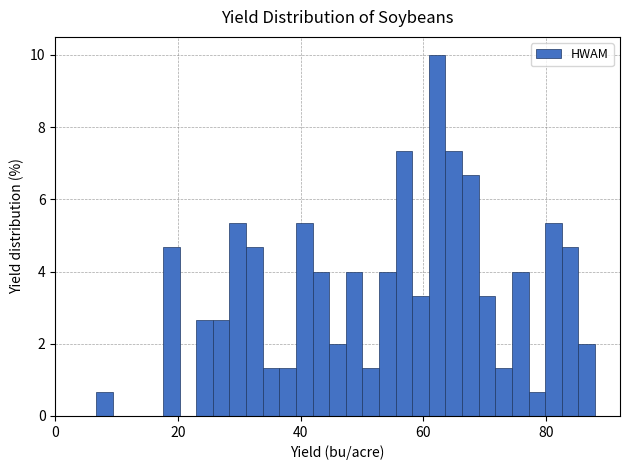

Read against the x-axis, roughly where is the centre of the tallest bar?

62